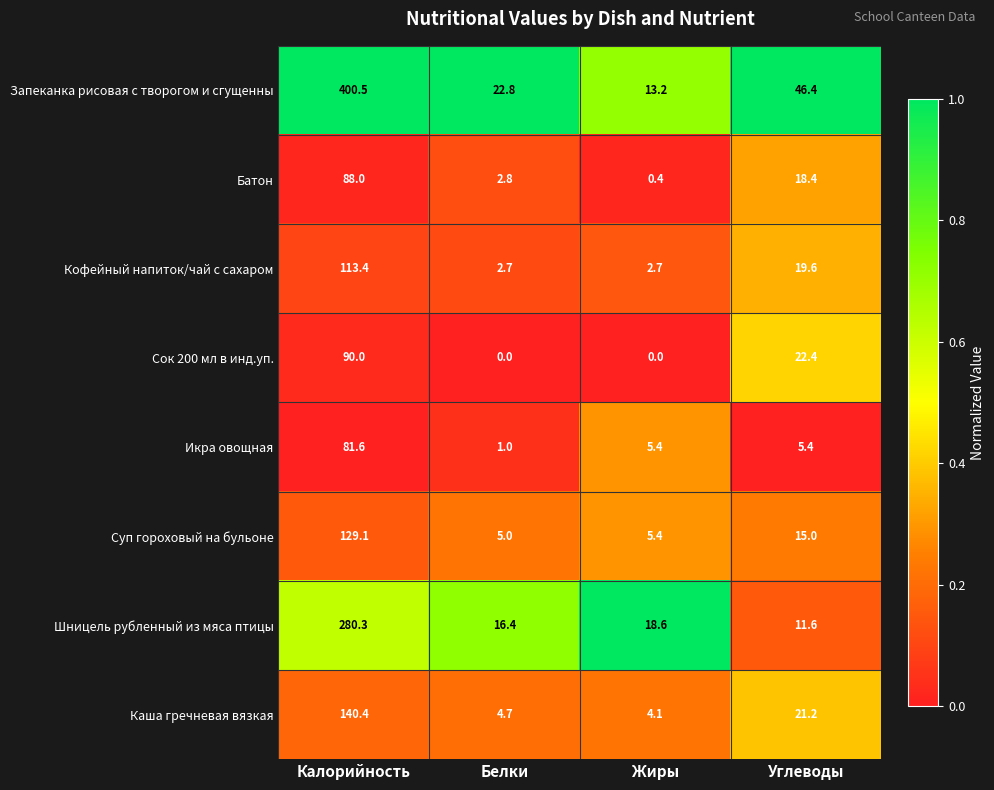

At which label is Батон closest to 44?

Углеводы